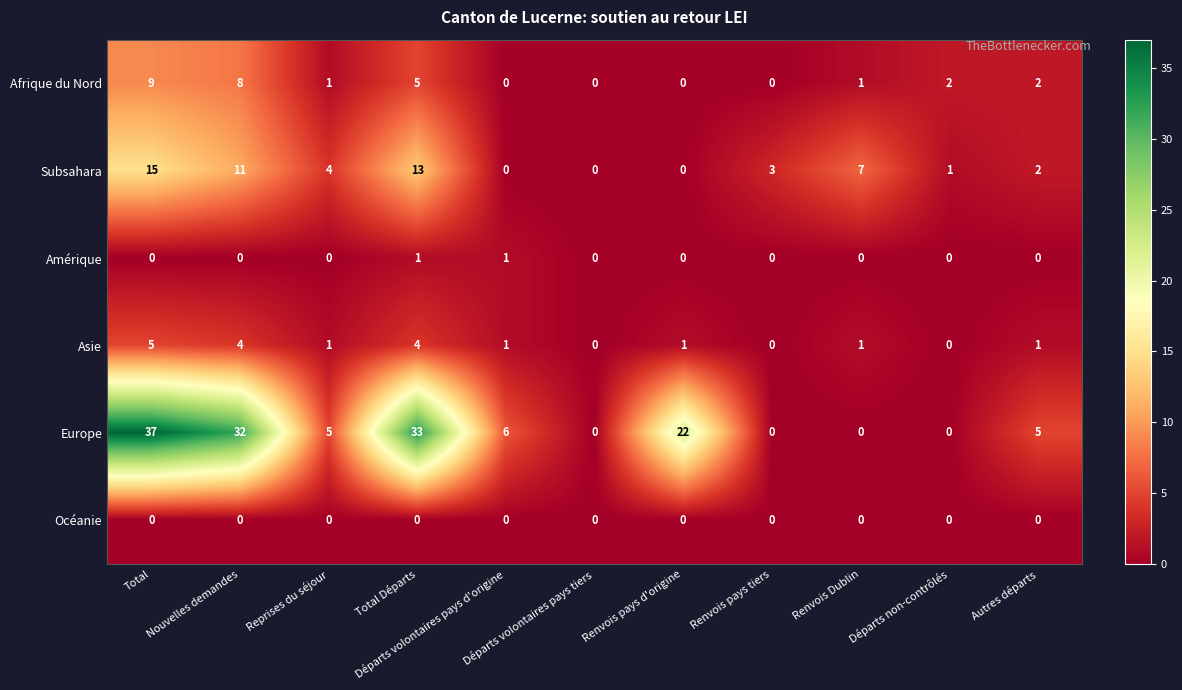

At how many categories does at least one series exceed 9?

4